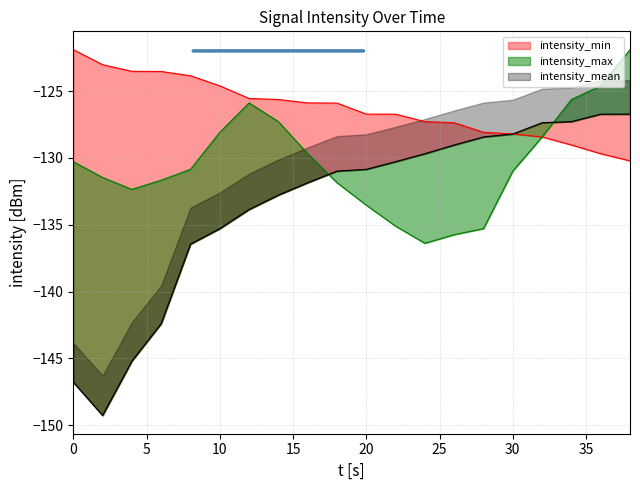

What is the difference between the intensity_min values at 0 and 24?

17.1